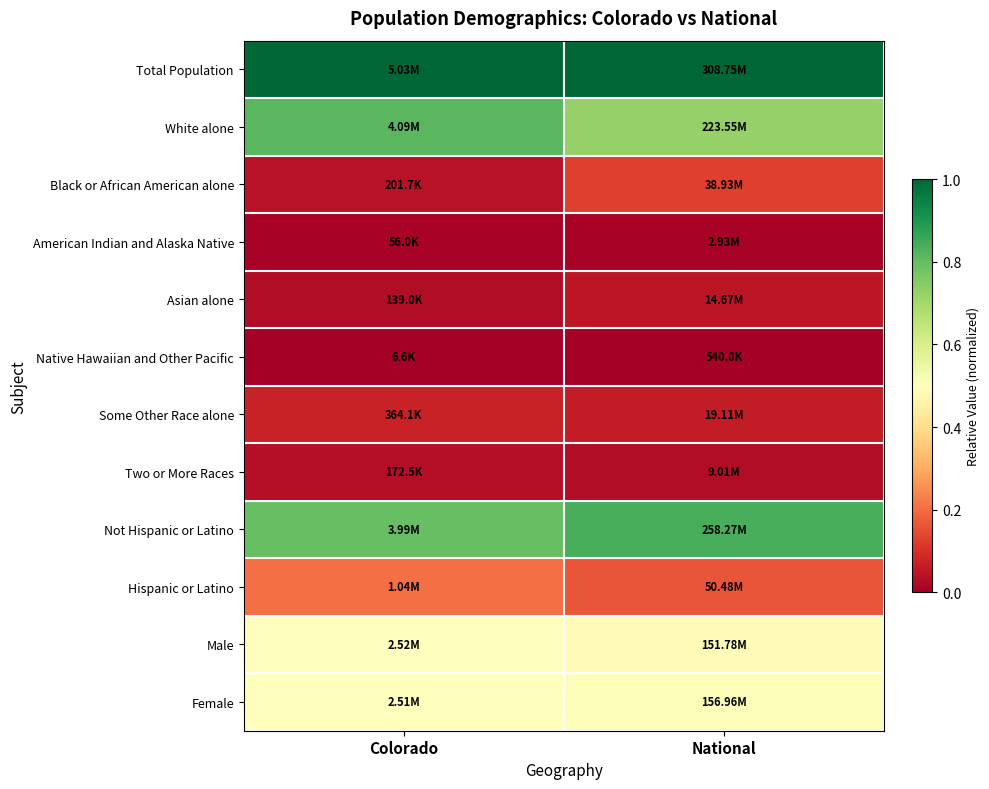

What is the difference between the highest and lowest values at National?

1.0